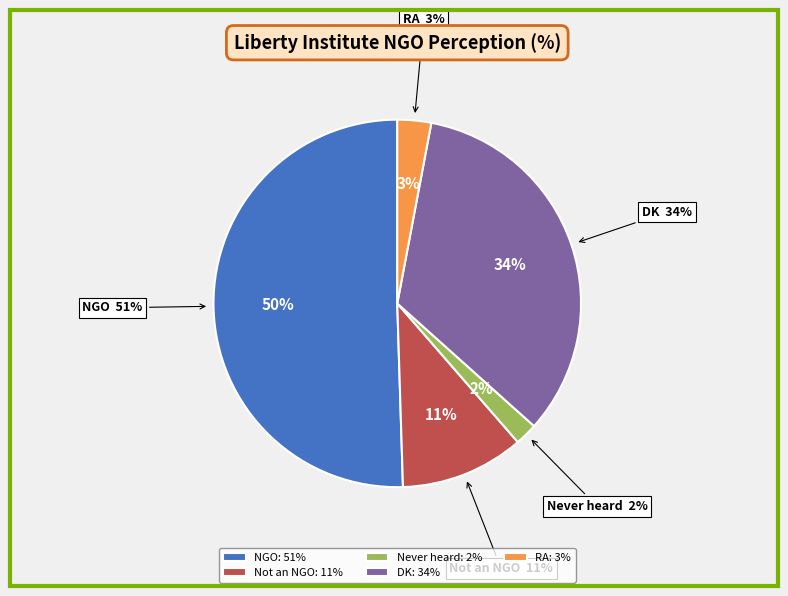

Rank the categories by value from lowest to highest.

Never heard, RA, Not an NGO, DK, NGO